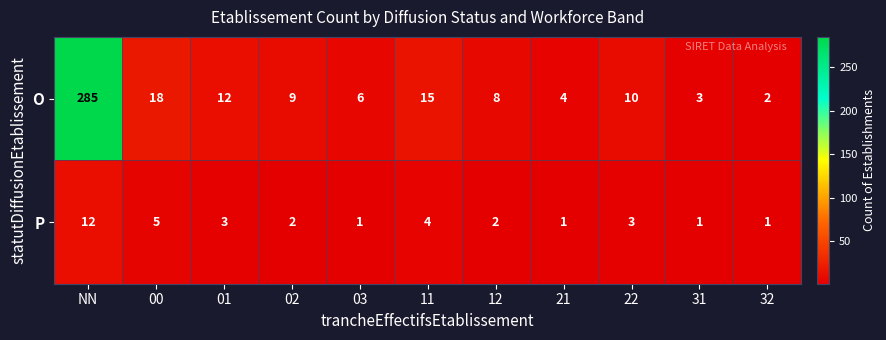

At which label does O first exceed 9?

NN